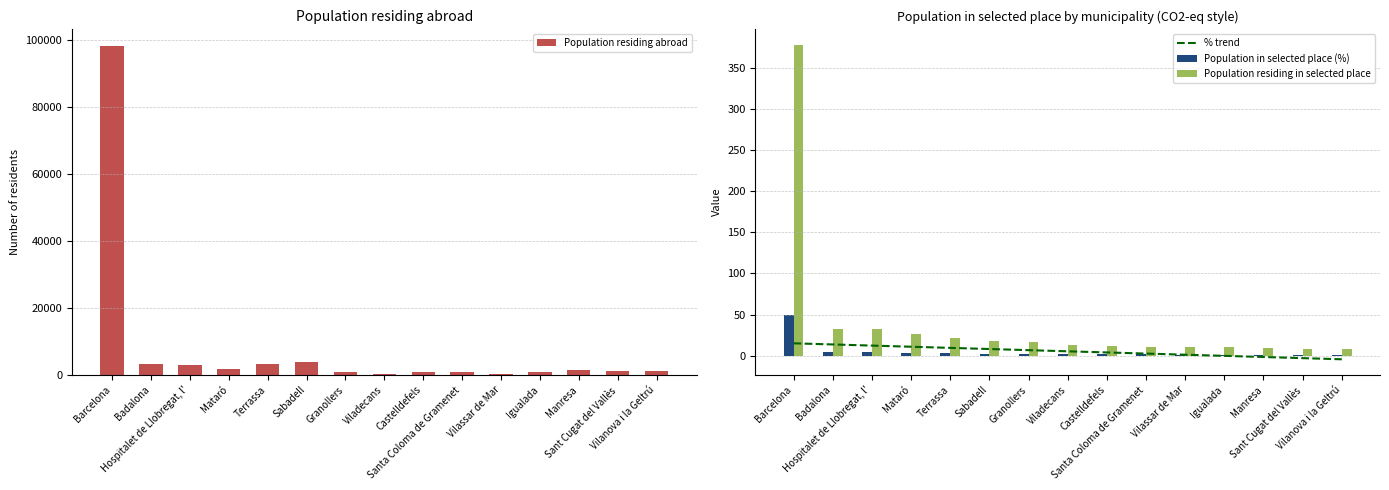

At which label does % trend first exceed 5?

Barcelona